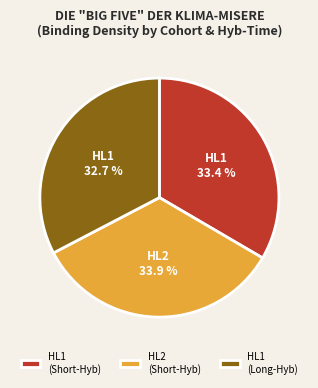

To the nearest percent, what is the difference between the largest and smallest slice percentages?

1%